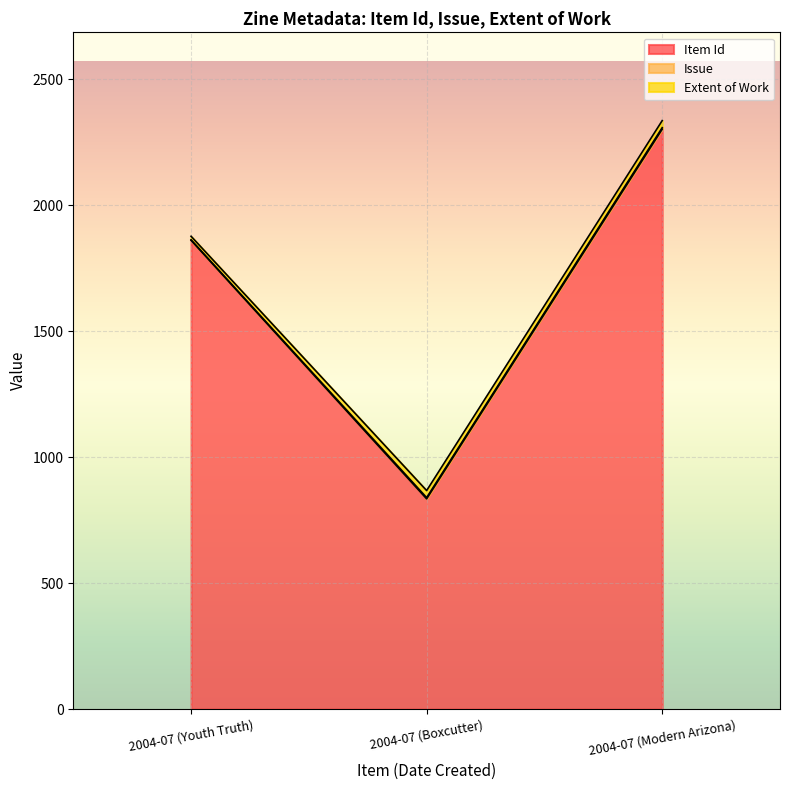

Count the number of categories in the chart.

3